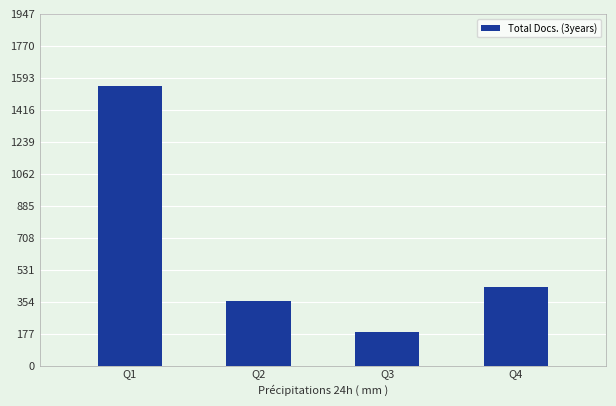

The value at Q3 is 189. True or false?

True